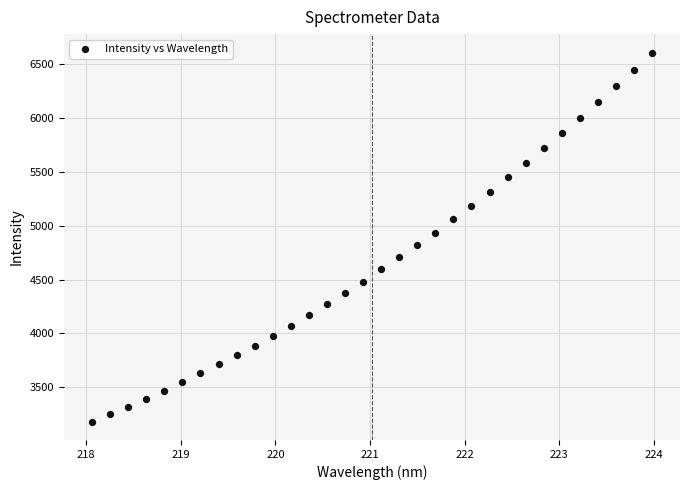

What is the range of Y values (max minus min)?

3424.8